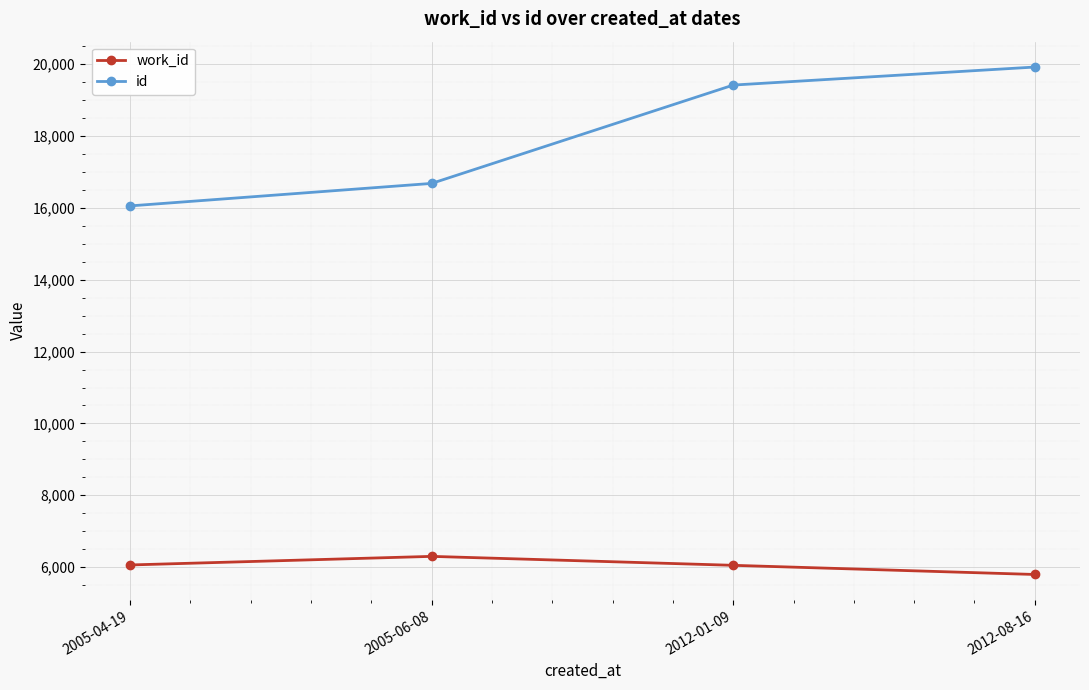

What is the value of the work_id point at the 2nd from the left?

6299